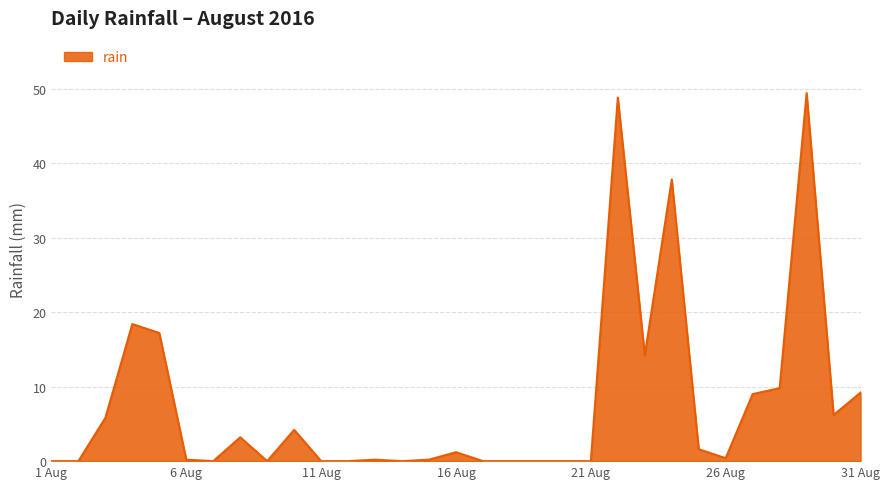

What is the average value?

7.6